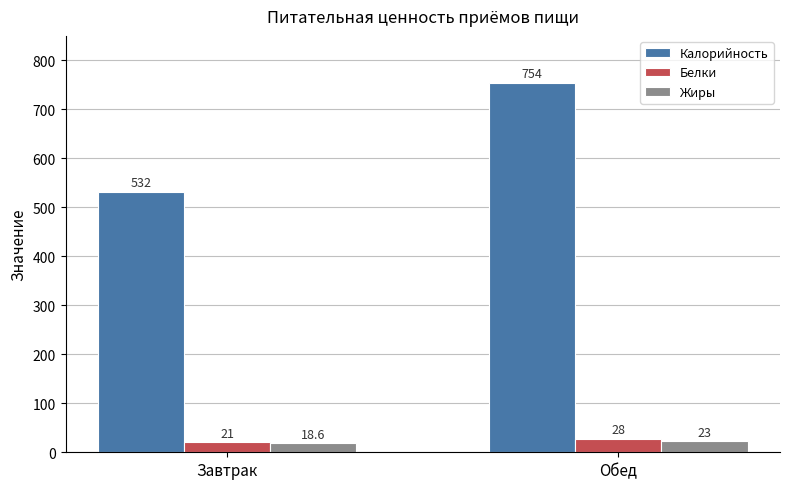

List the labels in order of Белки value, smallest first.

Завтрак, Обед